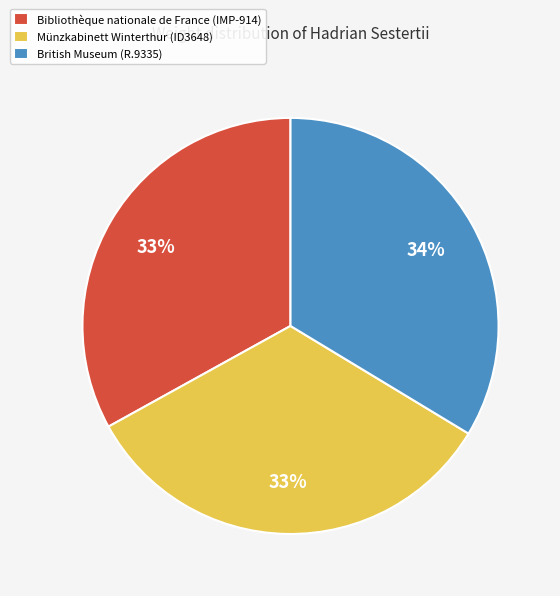

Does any single category account for the majority?

No